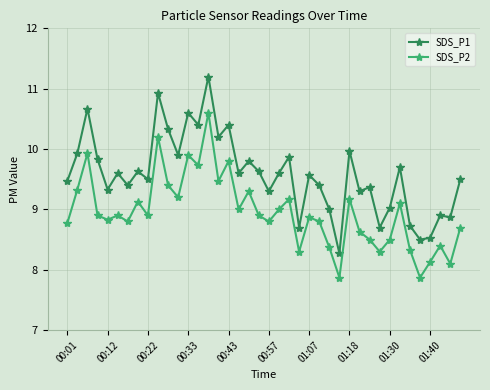

How many categories are shown in the chart?

40